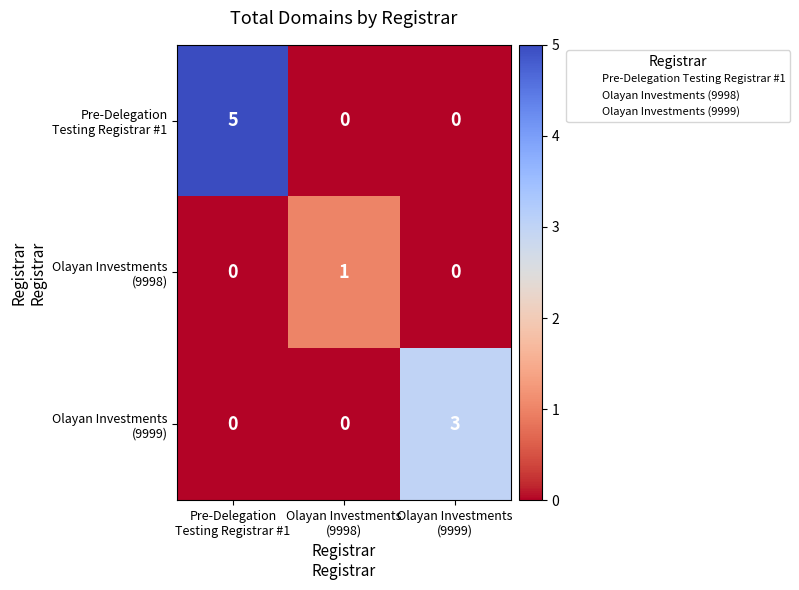

What is the greatest value displayed?

5